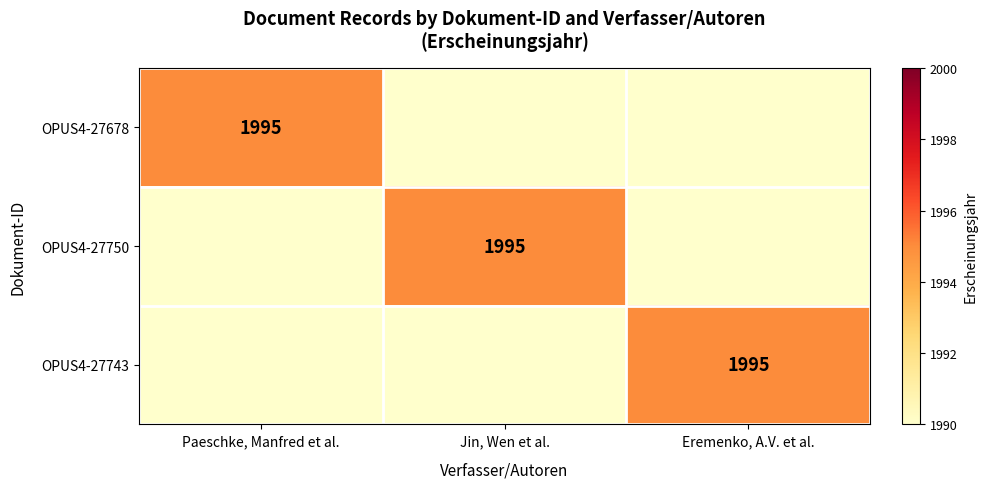

Which label corresponds to the smallest value in the chart?

Jin, Wen et al.